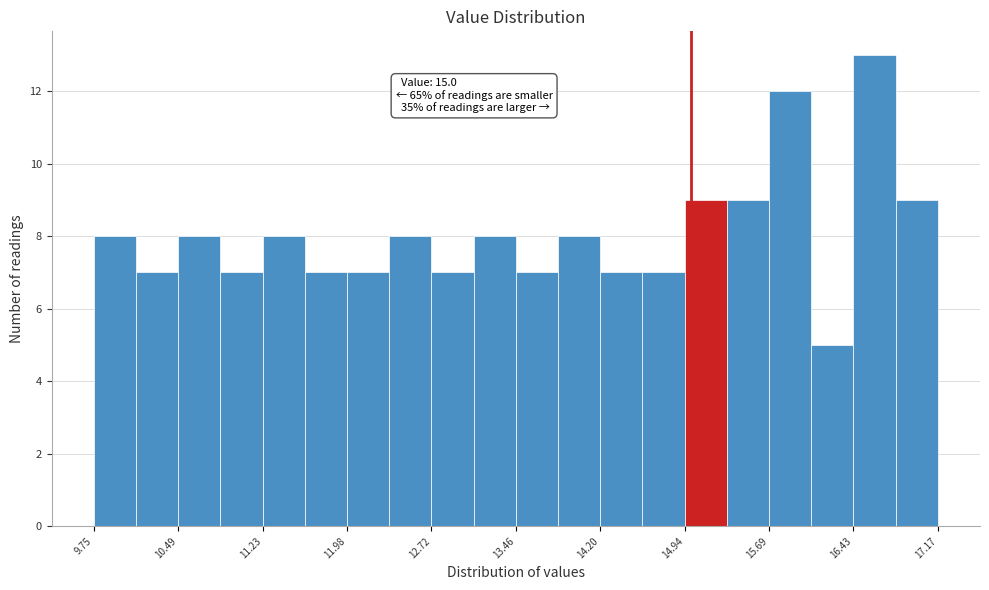

Read against the x-axis, roughly where is the centre of the tallest bar?

16.6